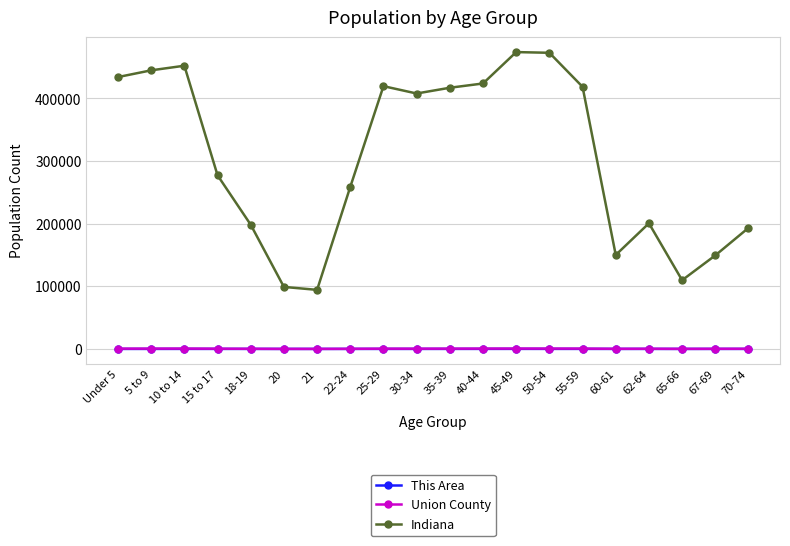

What is the difference between the maximum and minimum values in the This Area series?

77